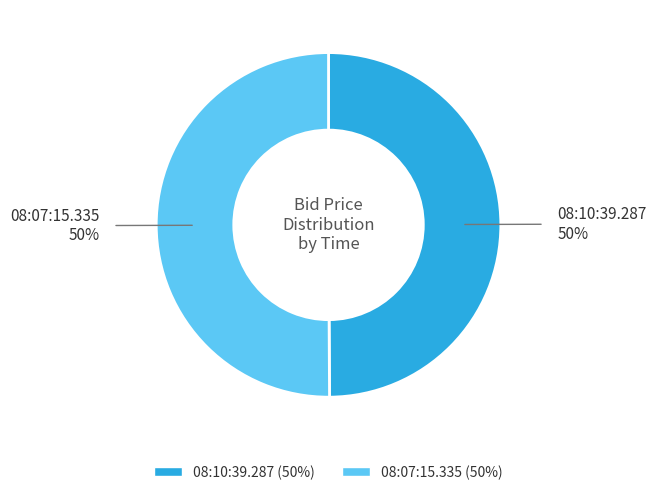

To the nearest percent, what percentage of the pie is 08:07:15.335?

50%